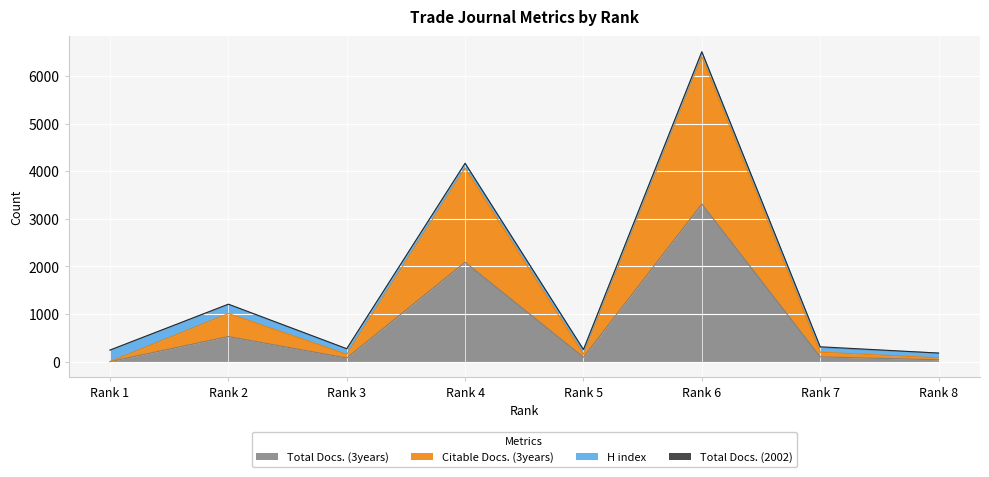

What is the difference between the maximum and minimum values in the Total Docs. (3years) series?

3310